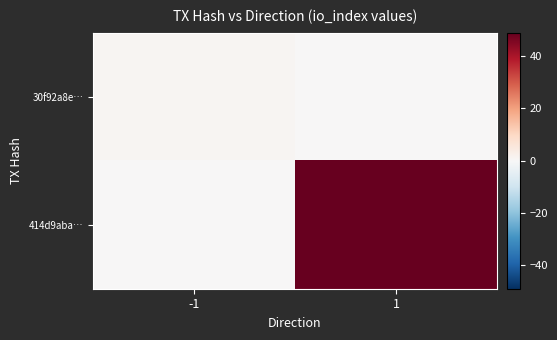

List the series in order of their overall mean, lowest first.

30f92a8e…, 414d9aba…